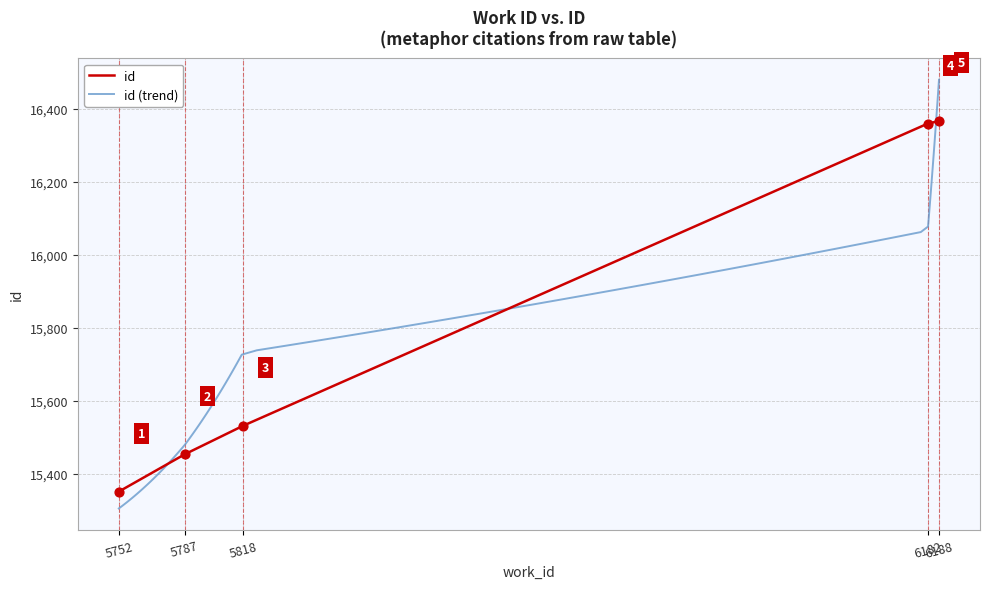

Approximately how many times larger is the value at 6188 compared to 5752?

1.1